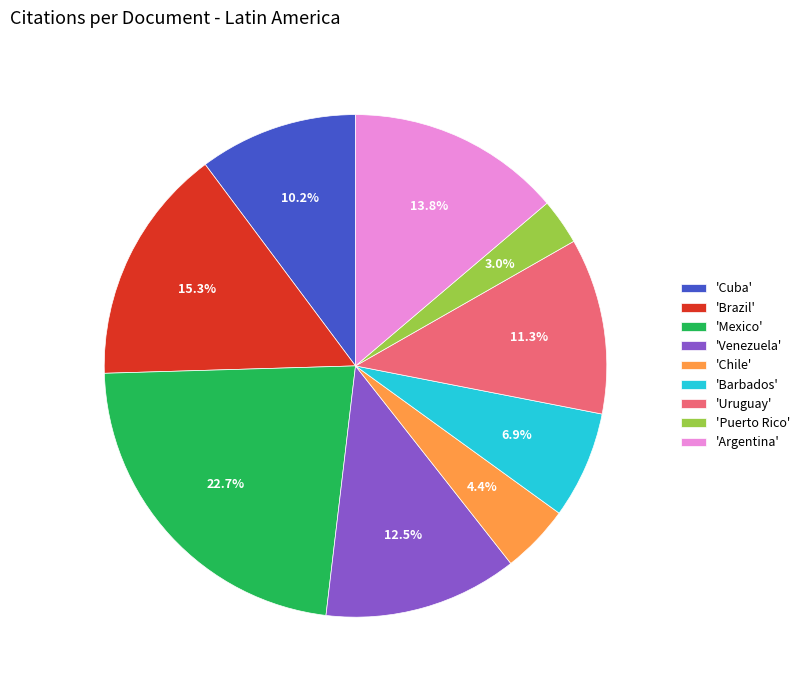

Do 'Uruguay' and 'Brazil' together represent more than half of the pie?

No